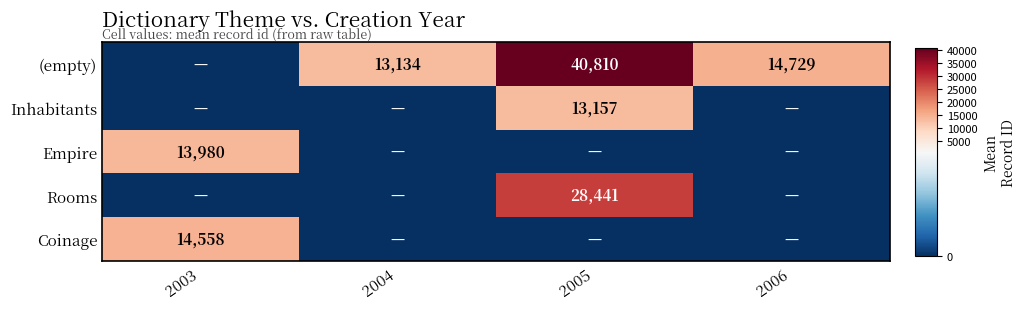

True or false: Rooms has a value of 28441 at 2005.

True